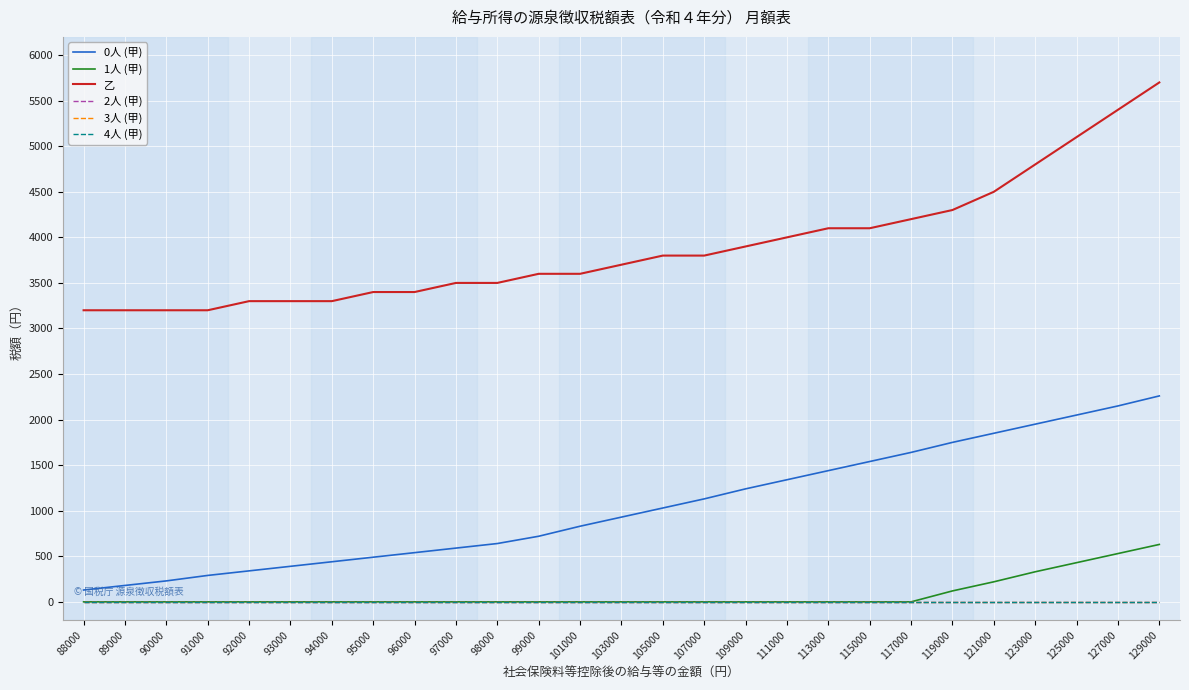

Does the chart display data point markers on the line(s)?

No